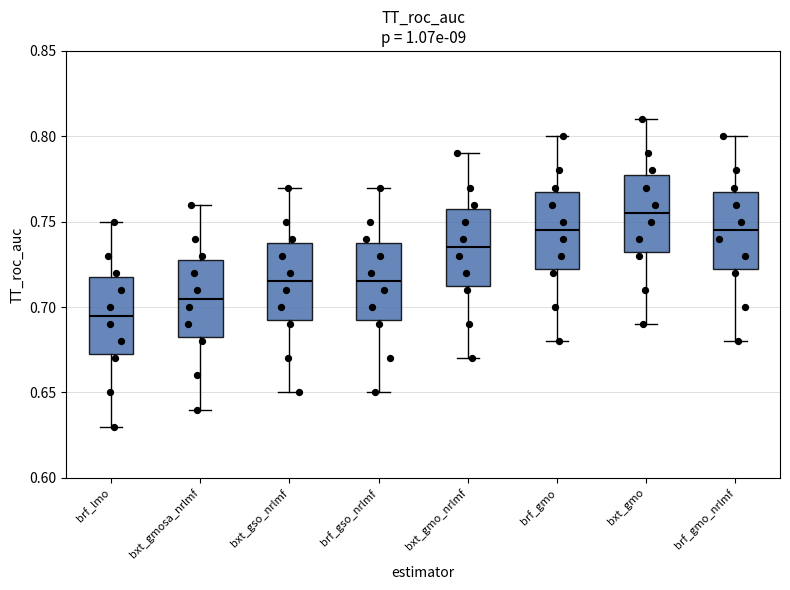

Reading left to right, read every box against the y-axis: the position of its median line, the range the box covers, and the ends of its whiskers. The values are not printed on the chart, so give them approximately, as read against the axis.

brf_lmo: median 0.695, box 0.675 to 0.720, whiskers 0.630 to 0.750
bxt_gmosa_nrlmf: median 0.705, box 0.685 to 0.730, whiskers 0.640 to 0.760
bxt_gso_nrlmf: median 0.715, box 0.695 to 0.740, whiskers 0.650 to 0.770
brf_gso_nrlmf: median 0.715, box 0.695 to 0.740, whiskers 0.650 to 0.770
bxt_gmo_nrlmf: median 0.735, box 0.715 to 0.760, whiskers 0.670 to 0.790
brf_gmo: median 0.745, box 0.725 to 0.770, whiskers 0.680 to 0.800
bxt_gmo: median 0.755, box 0.735 to 0.780, whiskers 0.690 to 0.810
brf_gmo_nrlmf: median 0.745, box 0.725 to 0.770, whiskers 0.680 to 0.800